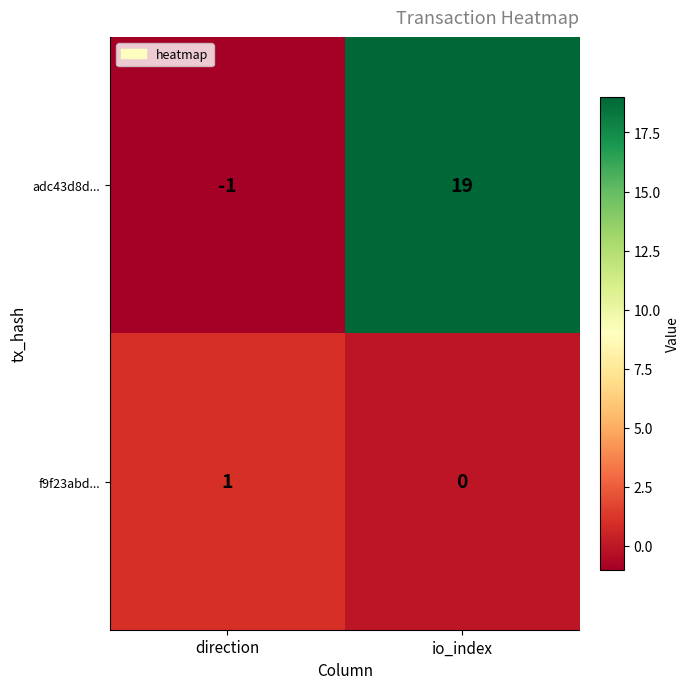

What is the maximum value shown in the chart?

19